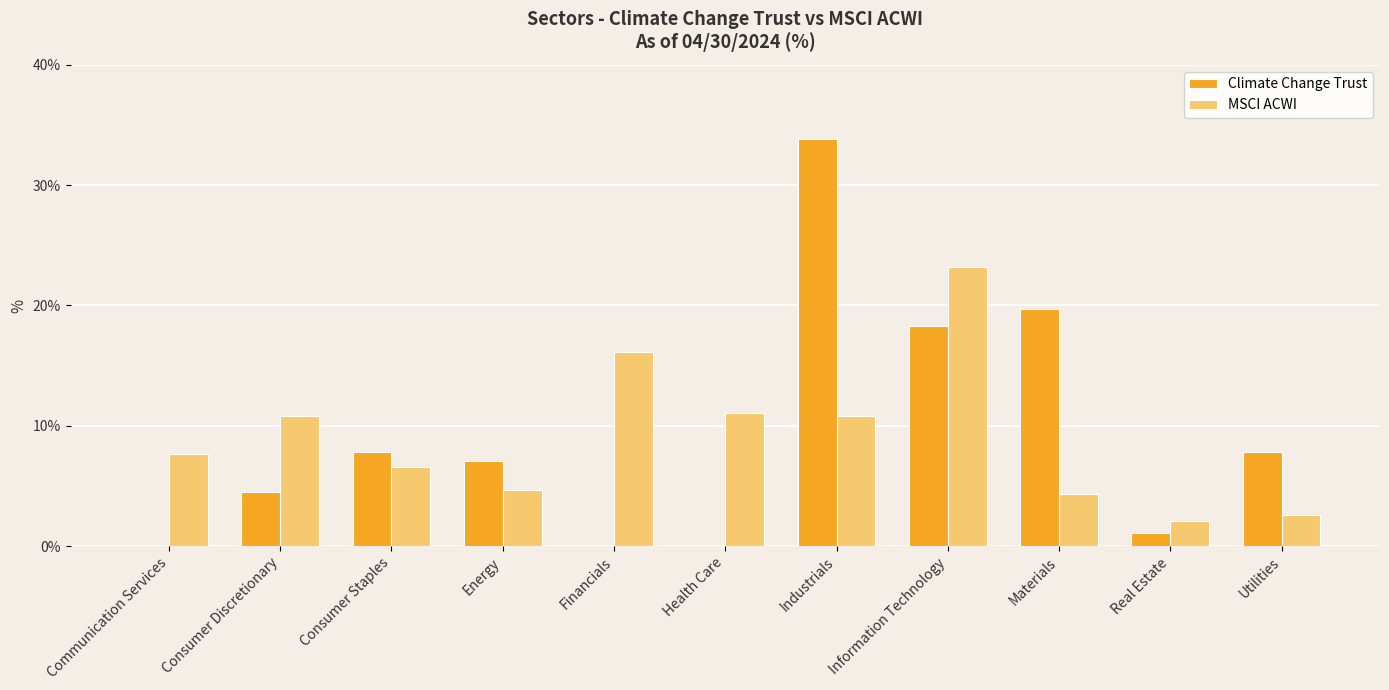

How many data points does each series have?

11